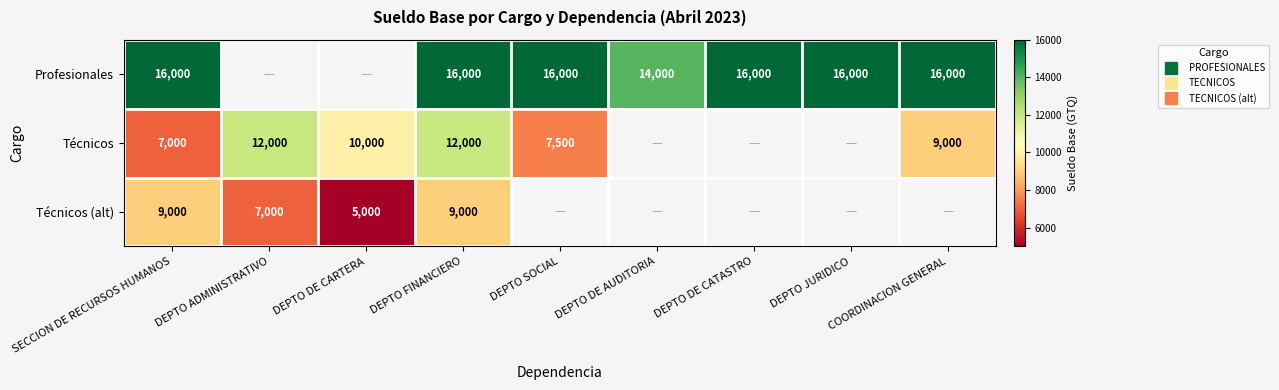

What is the sum of the Técnicos (alt) values at DEPTO ADMINISTRATIVO and DEPTO DE CARTERA?

12000.0